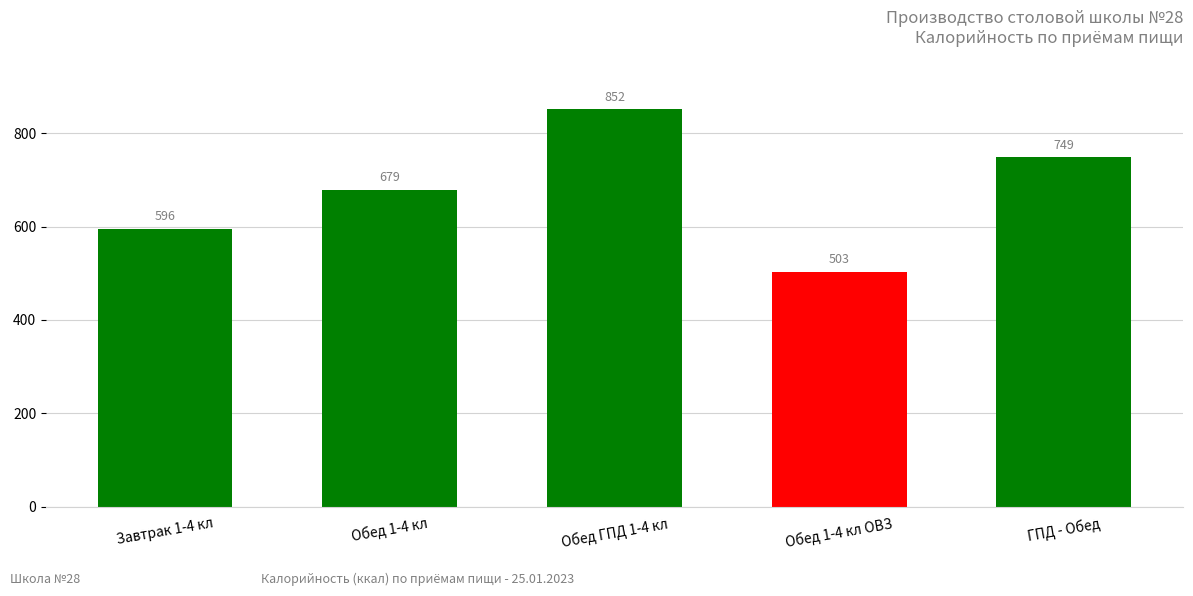

List the labels in order of value, largest first.

Обед ГПД 1-4 кл, ГПД - Обед, Обед 1-4 кл, Завтрак 1-4 кл, Обед 1-4 кл ОВЗ